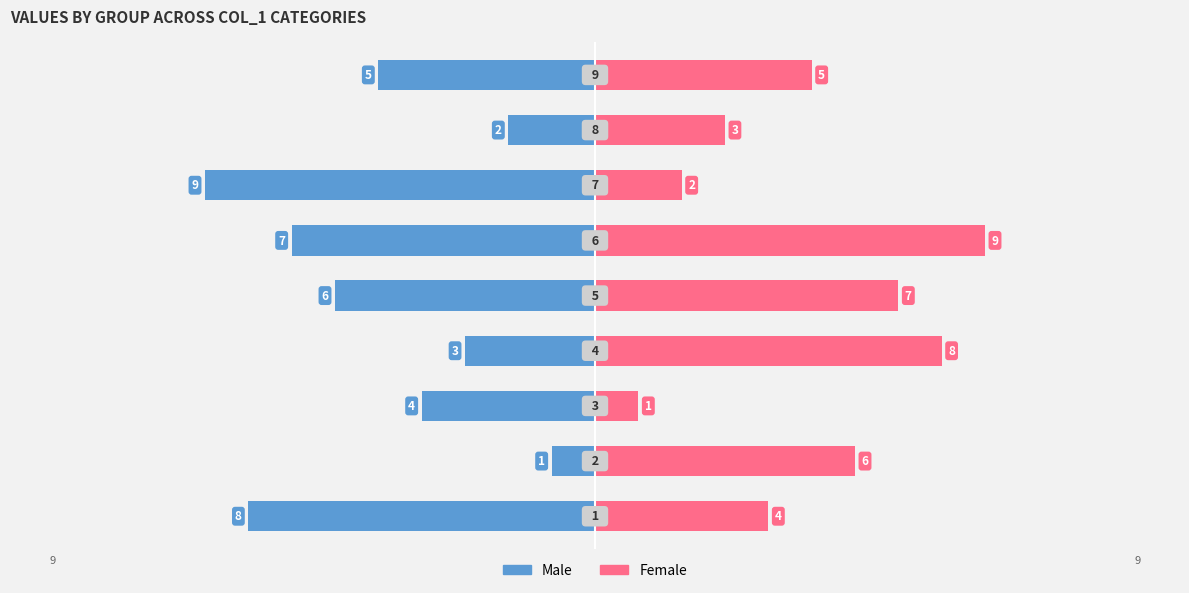

How many bars are there in each group?

2